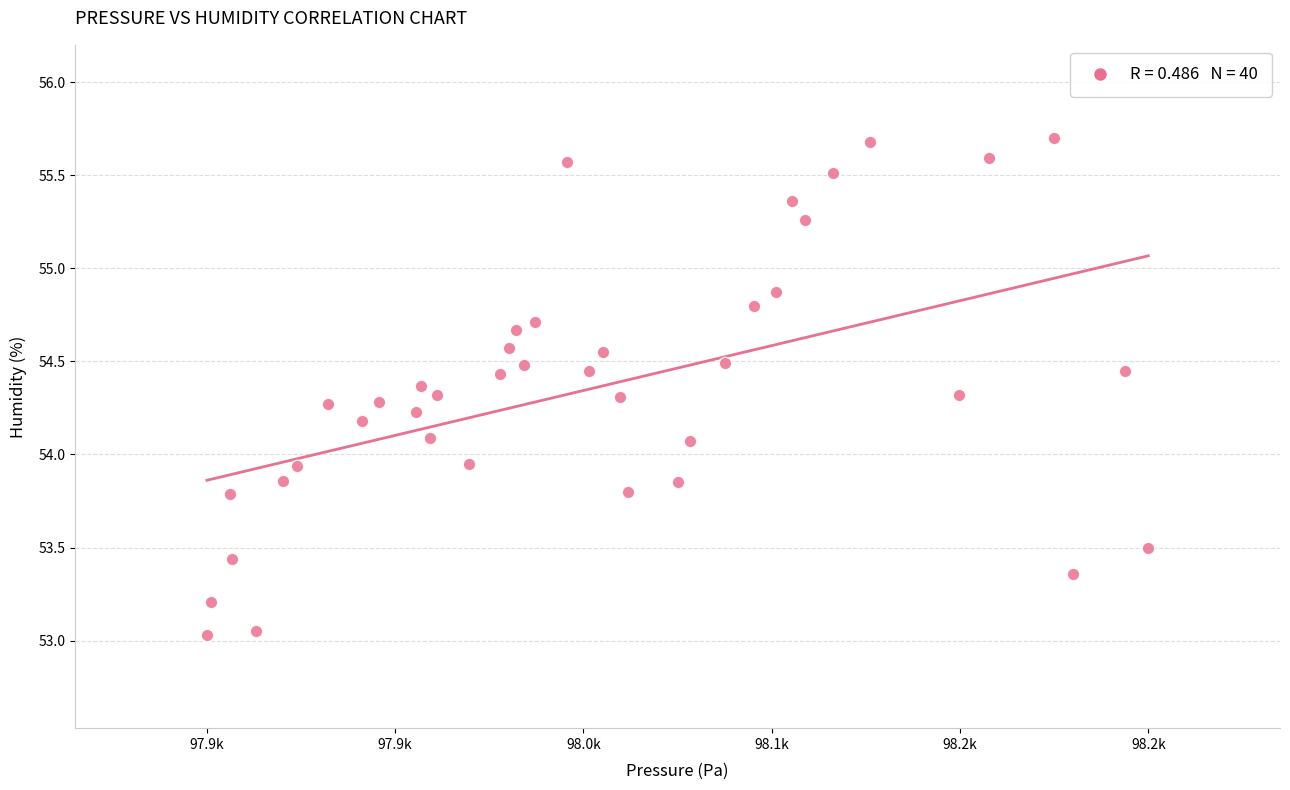

What is the range of Y values (max minus min)?

2.7